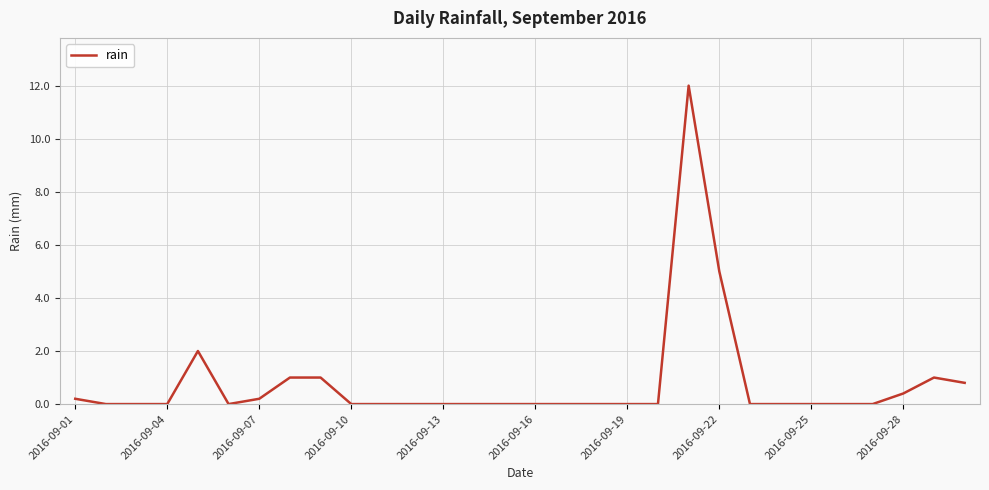

What is the difference between the maximum and minimum values?

12.0